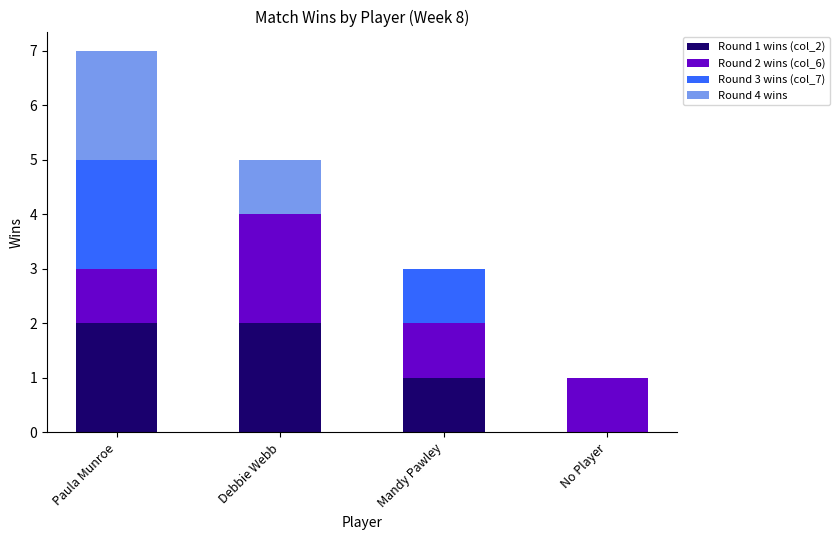

Are the bars grouped side by side (vs. stacked)?

No